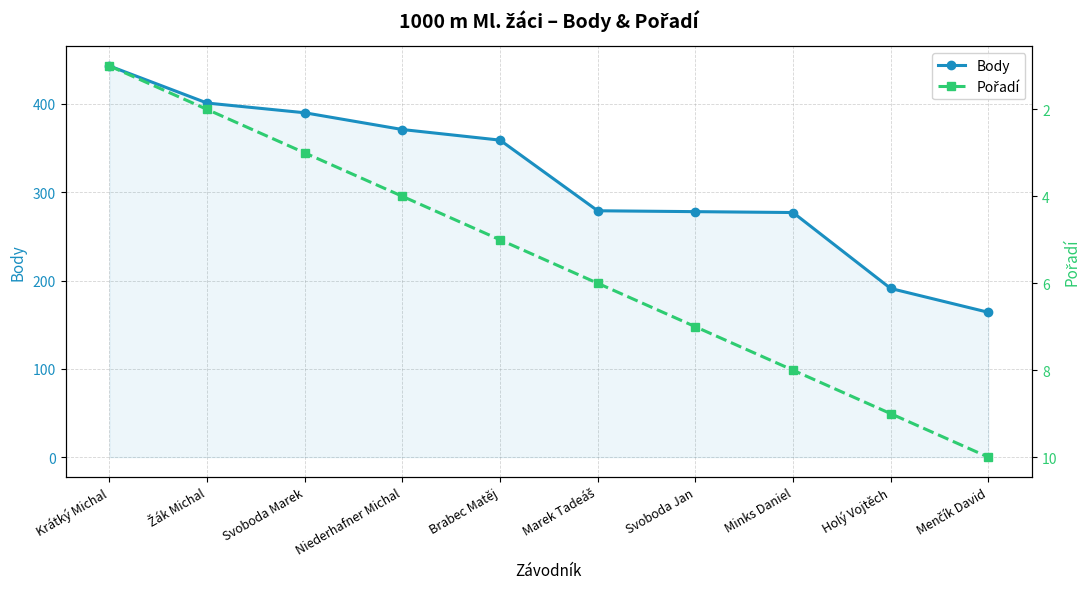

True or false: Pořadí has more than 0 points higher than both neighbors.

False